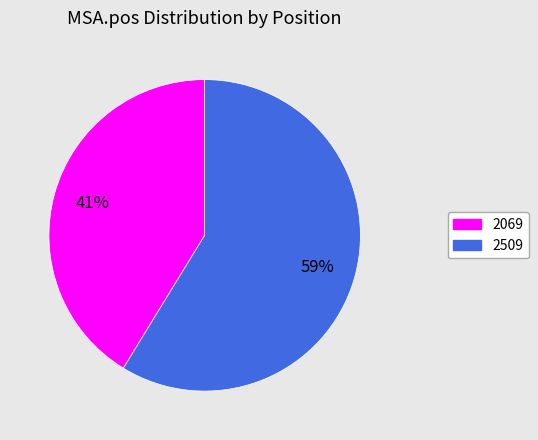

Combined, do 2069 and 2509 account for over 50%?

Yes